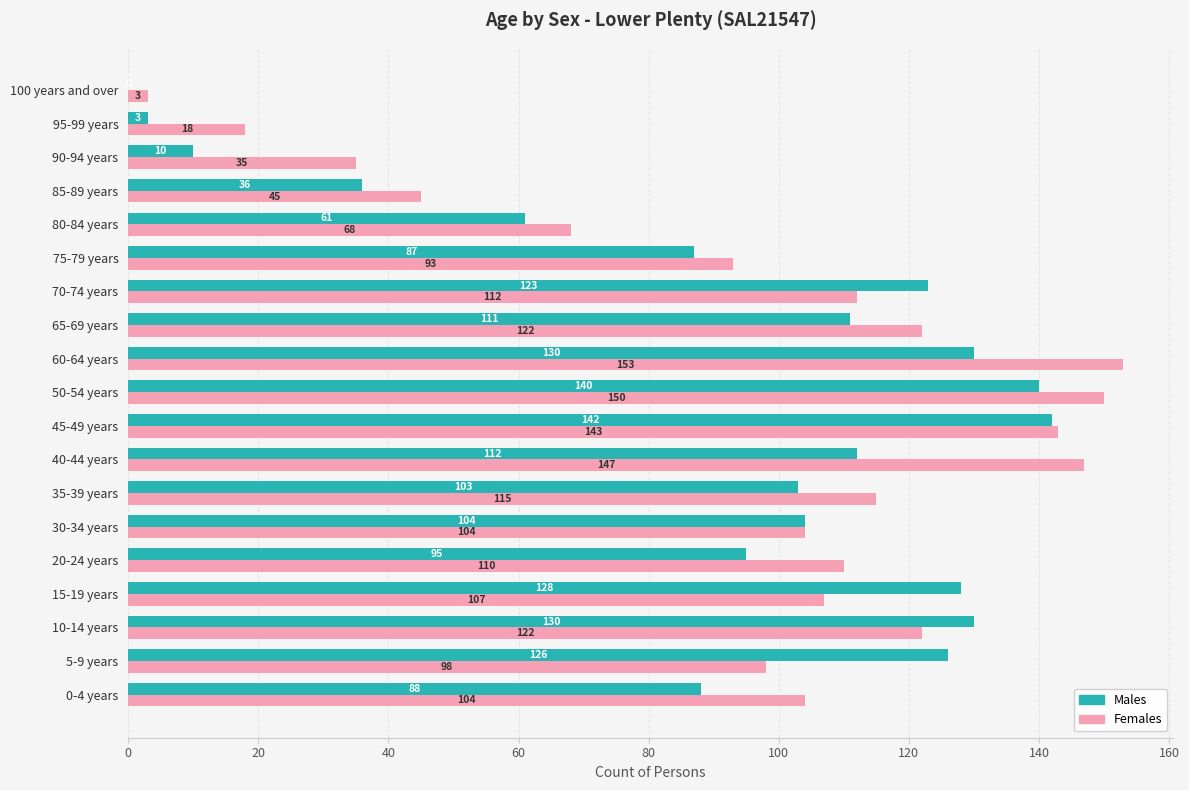

At which category is the sum across all series the highest?

50-54 years